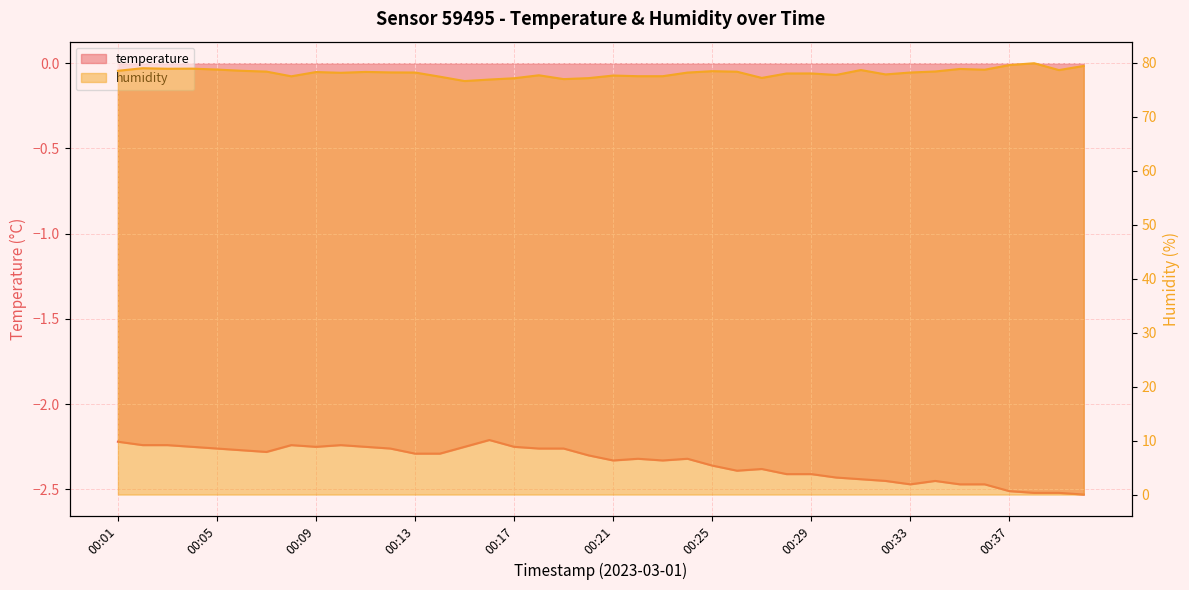

At which label does humidity first exceed 78?

00:01